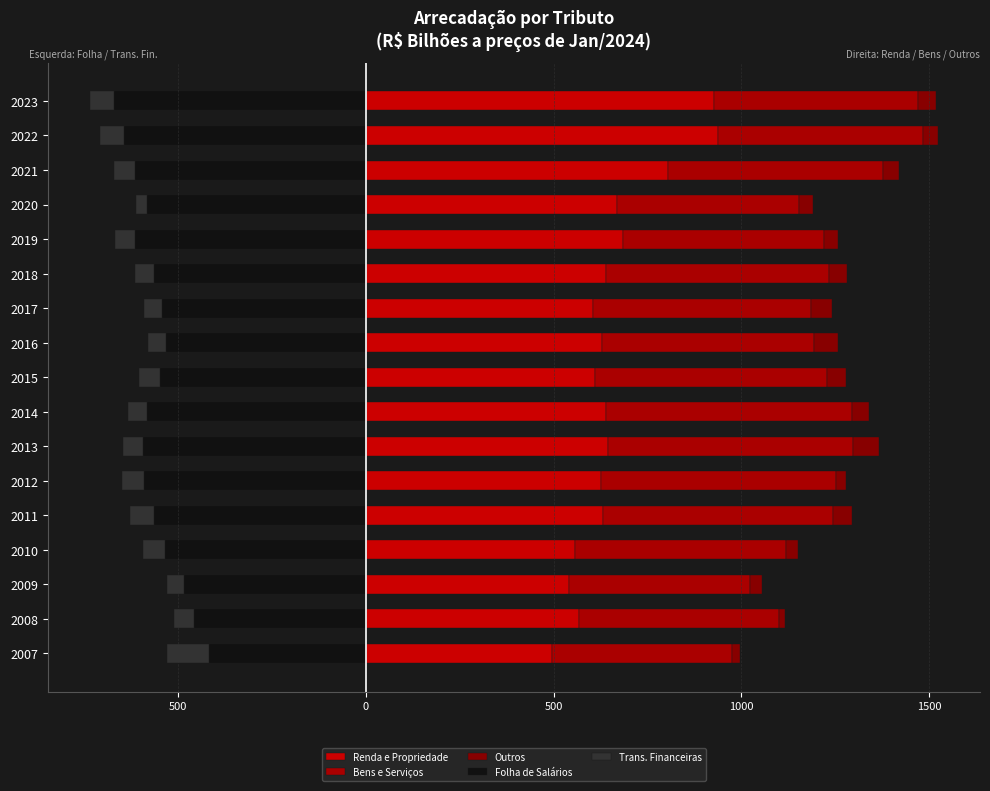

How many data points in Outros are less than 41?

8